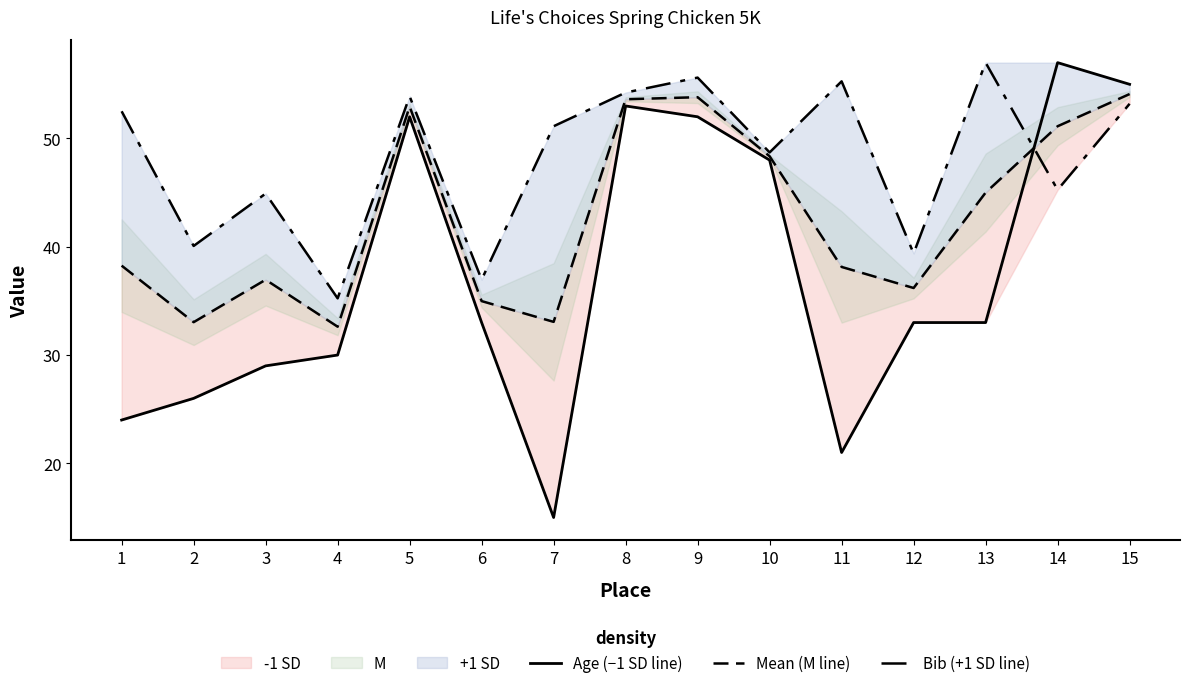

Which series ends up on top after the final intersection of Mean (M line) and Age (−1 SD line)?

Age (−1 SD line)